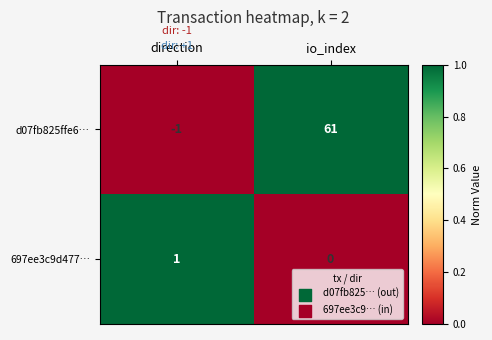

What is the difference between the maximum and minimum values in the d07fb825ffe6… series?

62